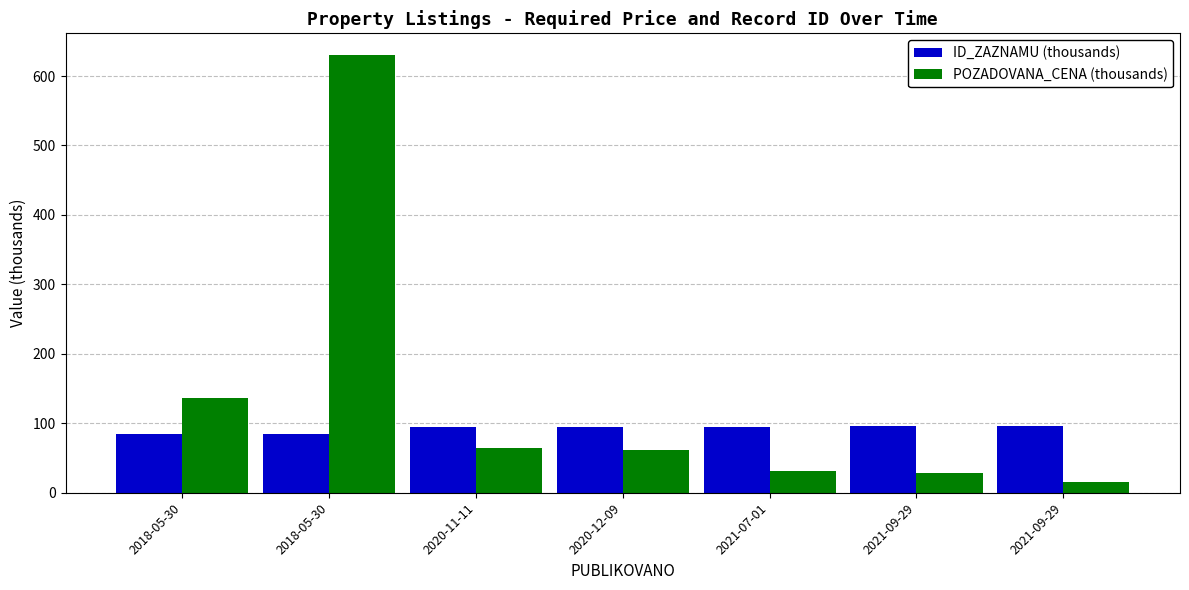

What is the minimum value for POZADOVANA_CENA (thousands)?

15.0